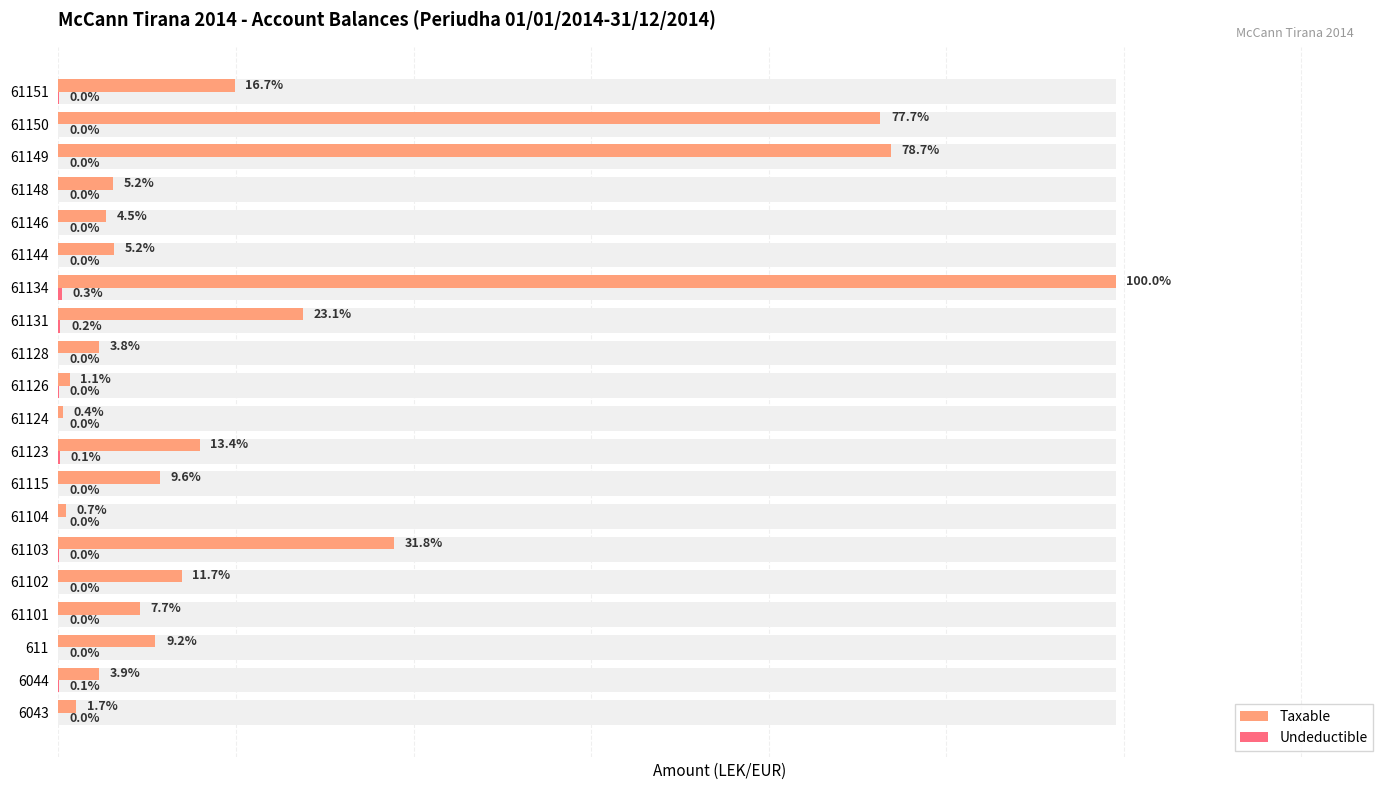

What are all the series names shown in the legend?

Taxable, Undeductible